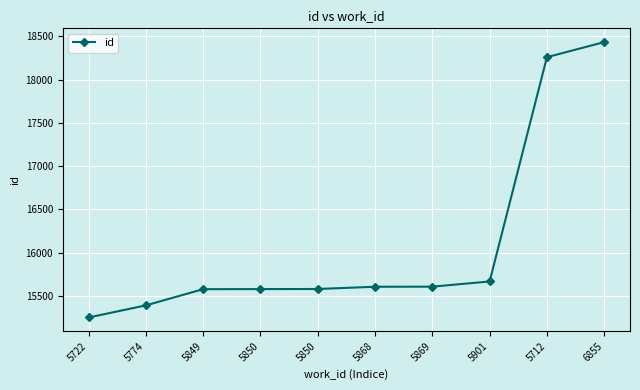

How many data points does each series have?

10